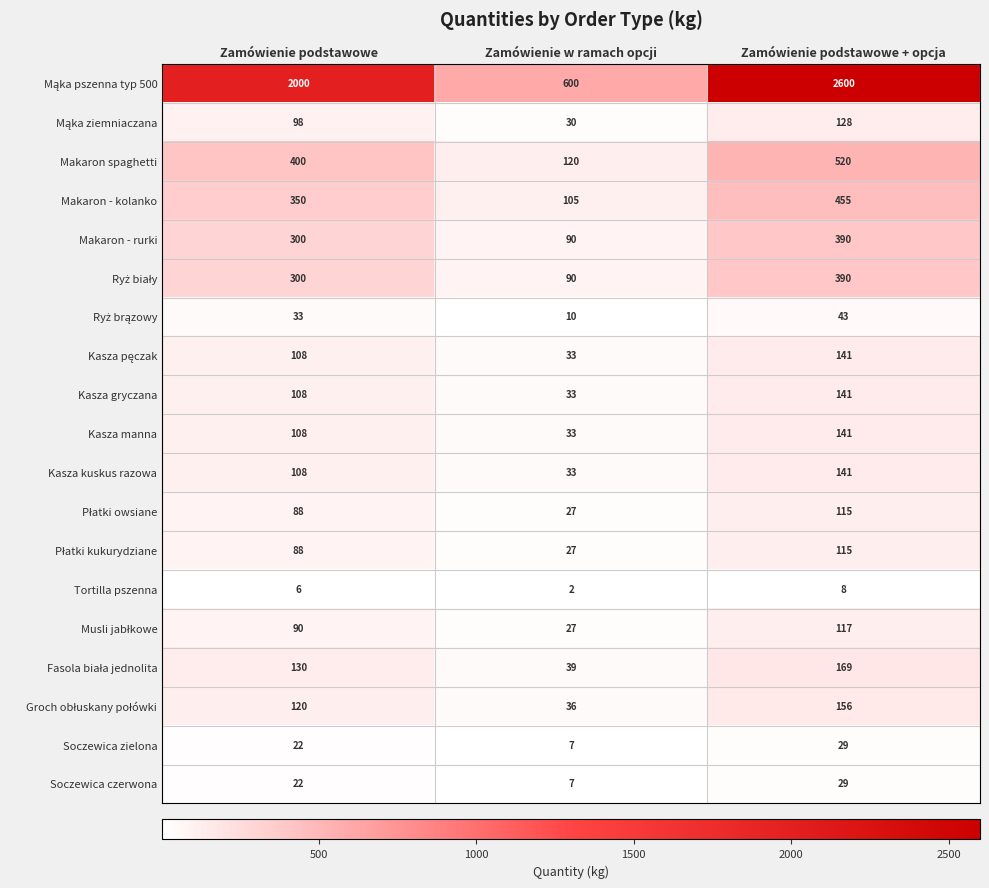

Read the Makaron - rurki value at Zamówienie w ramach opcji.

90